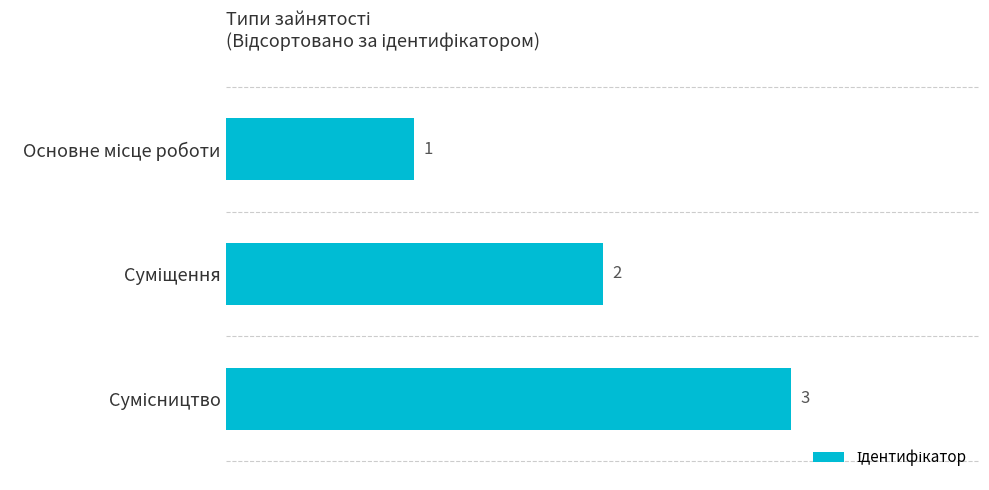

Count the number of categories in the chart.

3